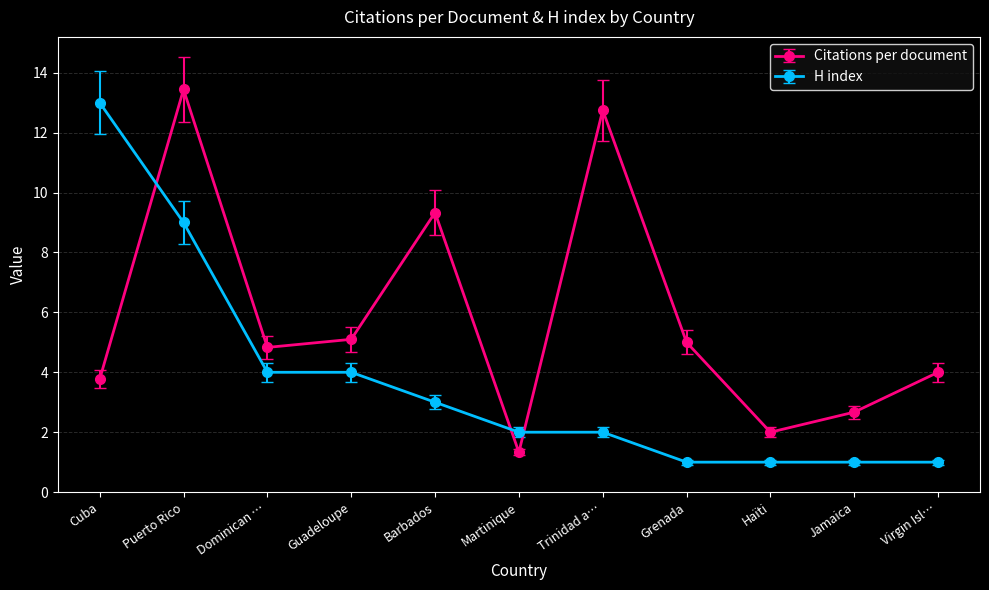

Reading left to right, list all the values displayed in this chart.

Citations per document: 3.8	13.4	4.8	5.1	9.3	1.3	12.8	5.0	2.0	2.7	4.0
H index: 13.0	9.0	4.0	4.0	3.0	2.0	2.0	1.0	1.0	1.0	1.0